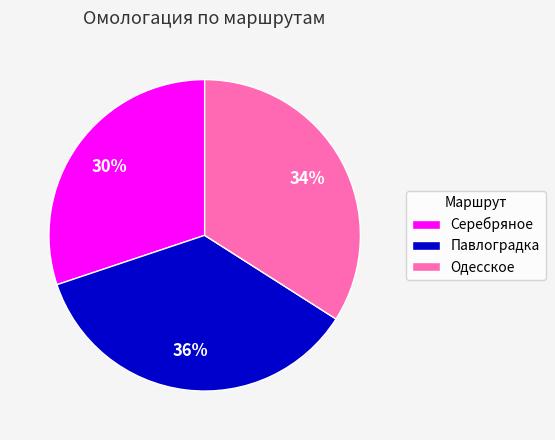

To the nearest percent, what portion does Серебряное represent?

30%